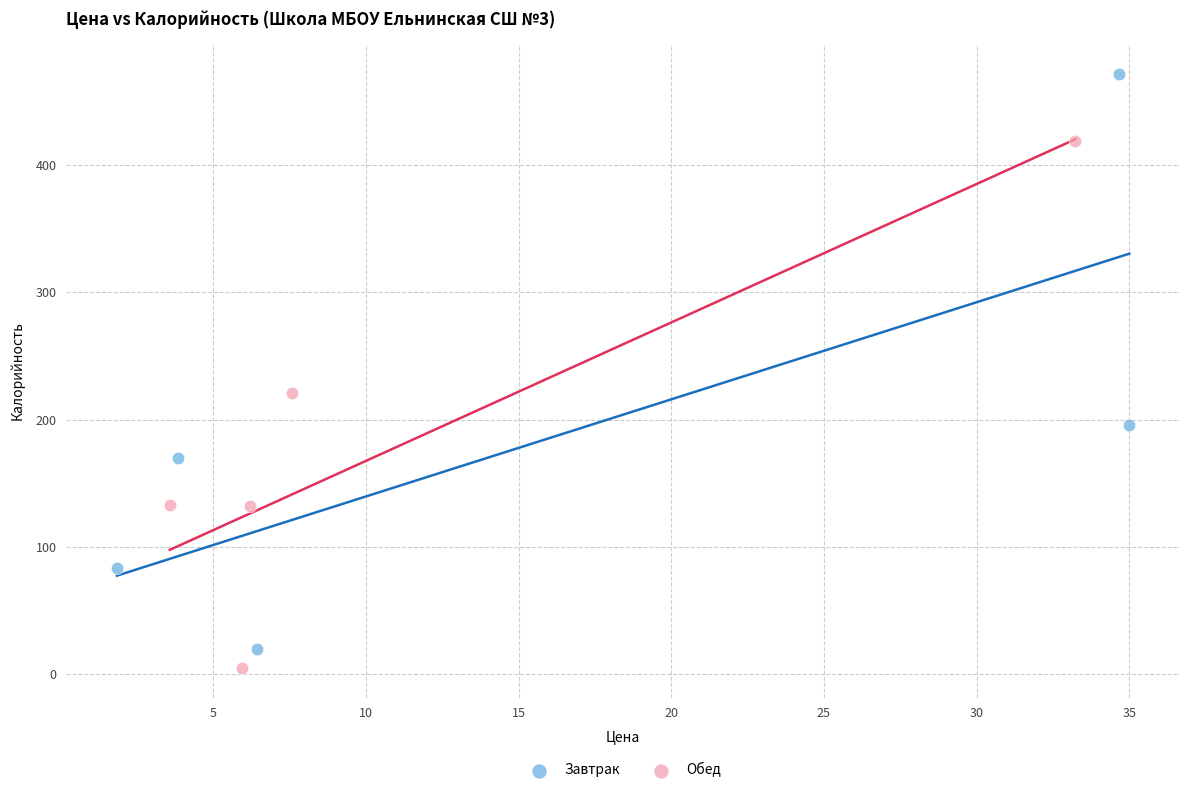

Which series contains the lowest Y value?

Обед